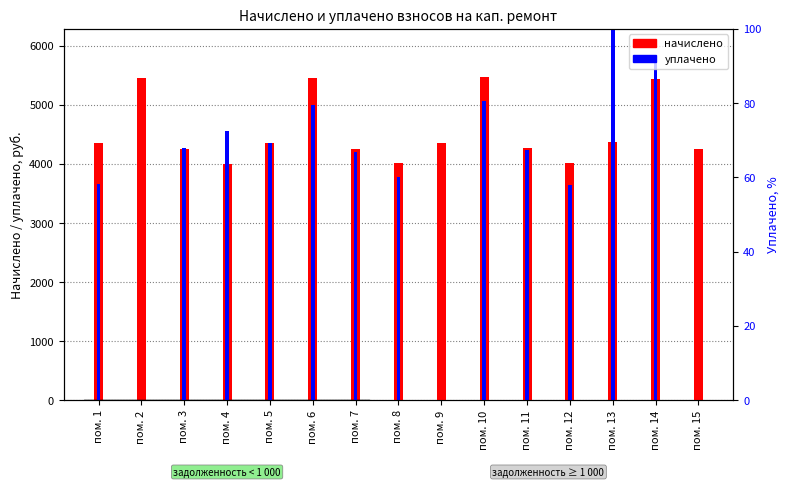

Between пом. 13 and пом. 15, which series saw the biggest shift?

уплачено